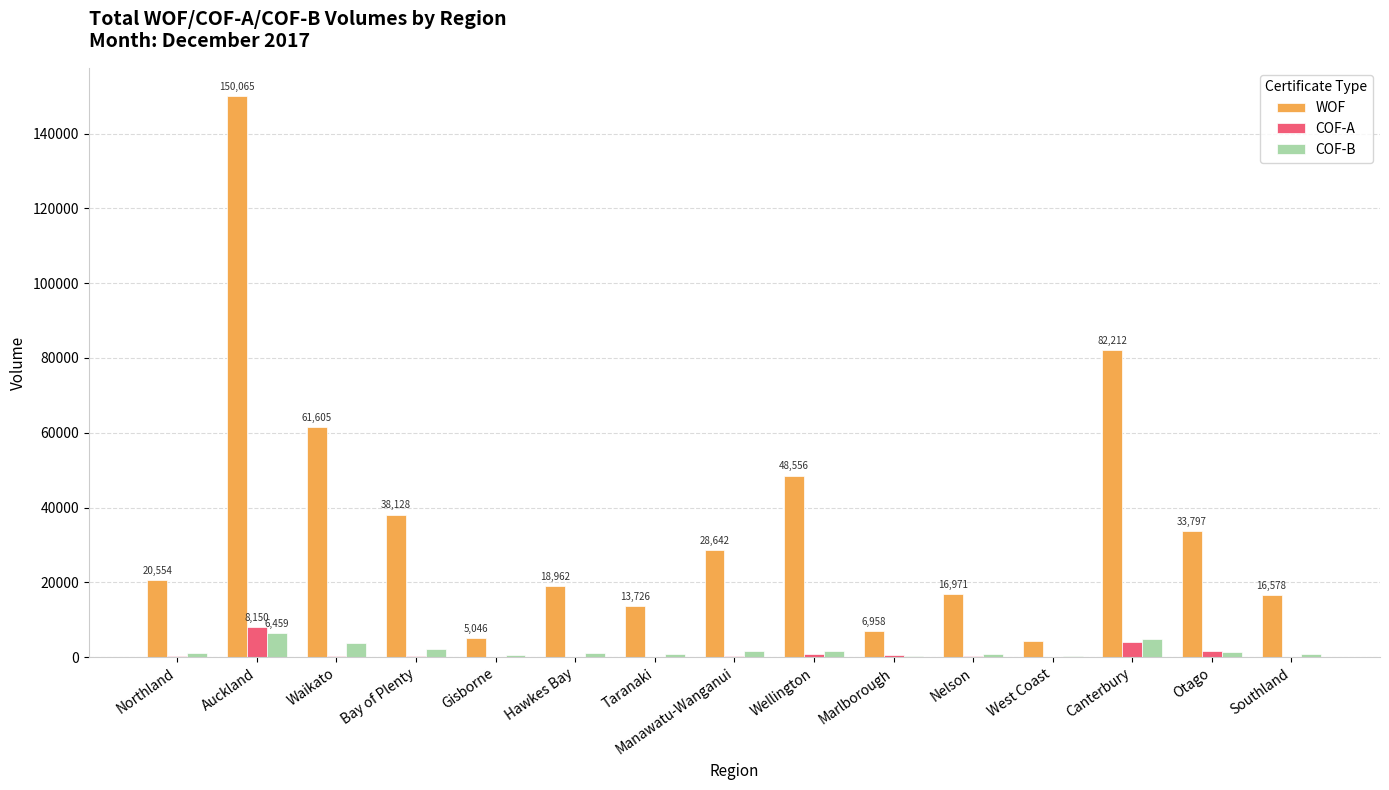

The value of WOF at Hawkes Bay is 12941. True or false?

False